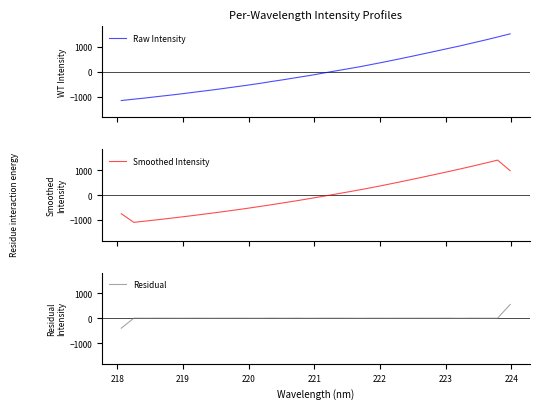

What is the lowest value of the Raw Intensity series?

-1150.7